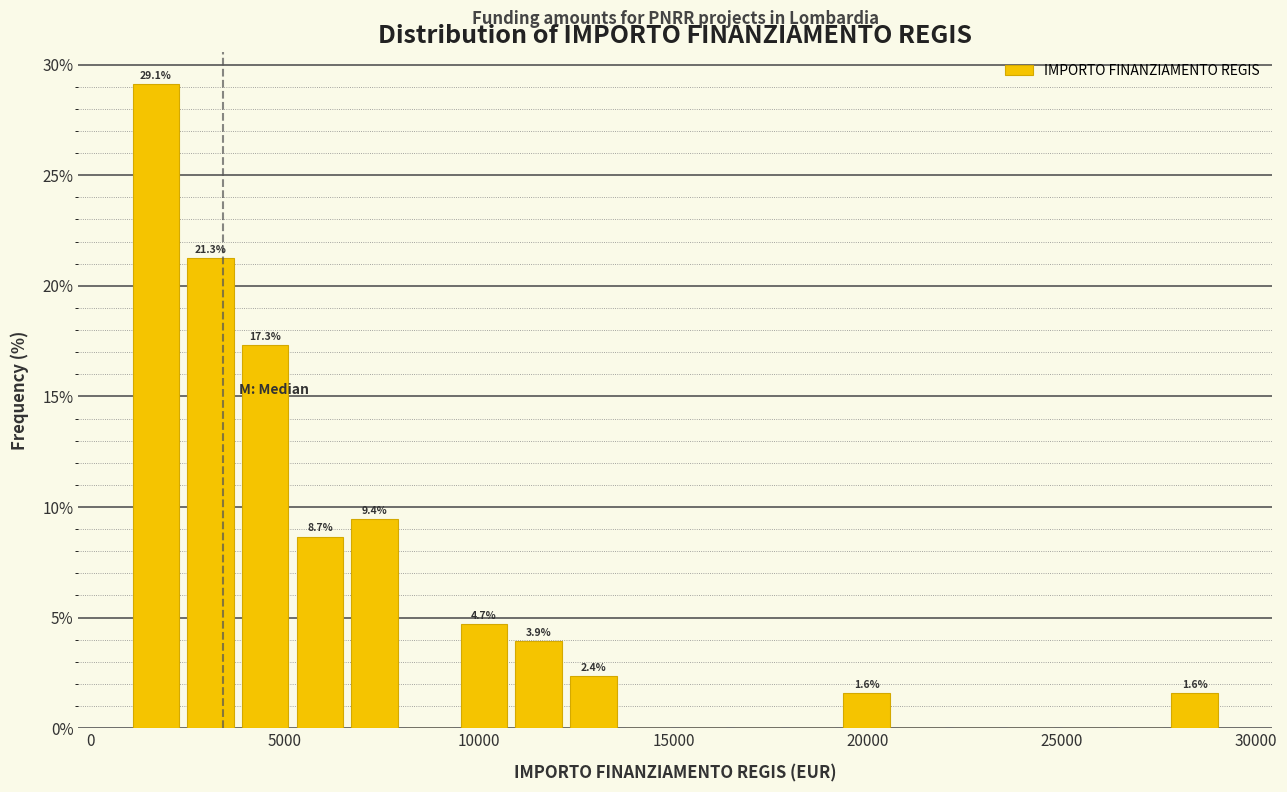

Around what value on the x-axis is the tallest bar? Give the approximate position of its centre, as read against the axis.

1500